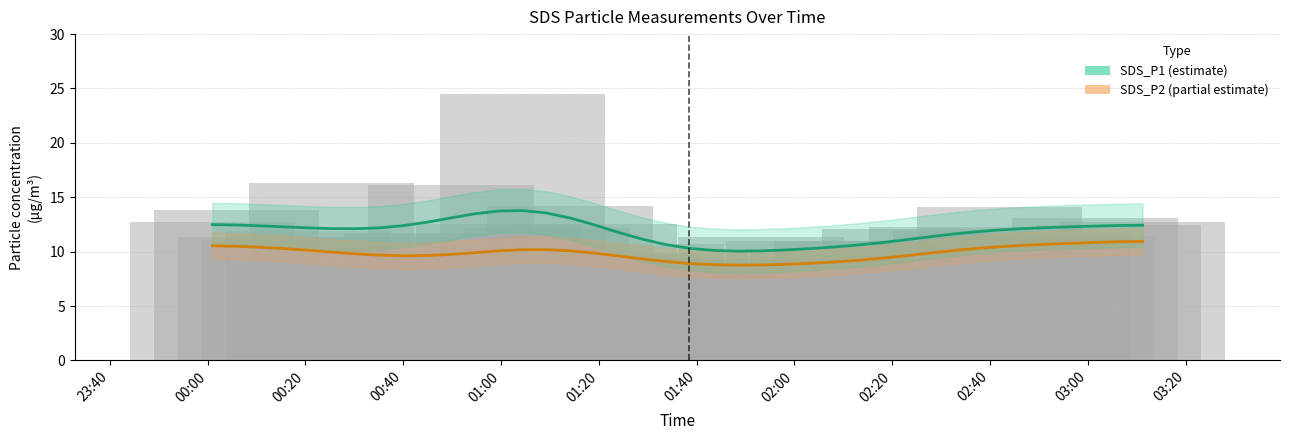

Rank the series by their average value, from lowest to highest.

SDS_P2 (partial), SDS_P1 (estimate)